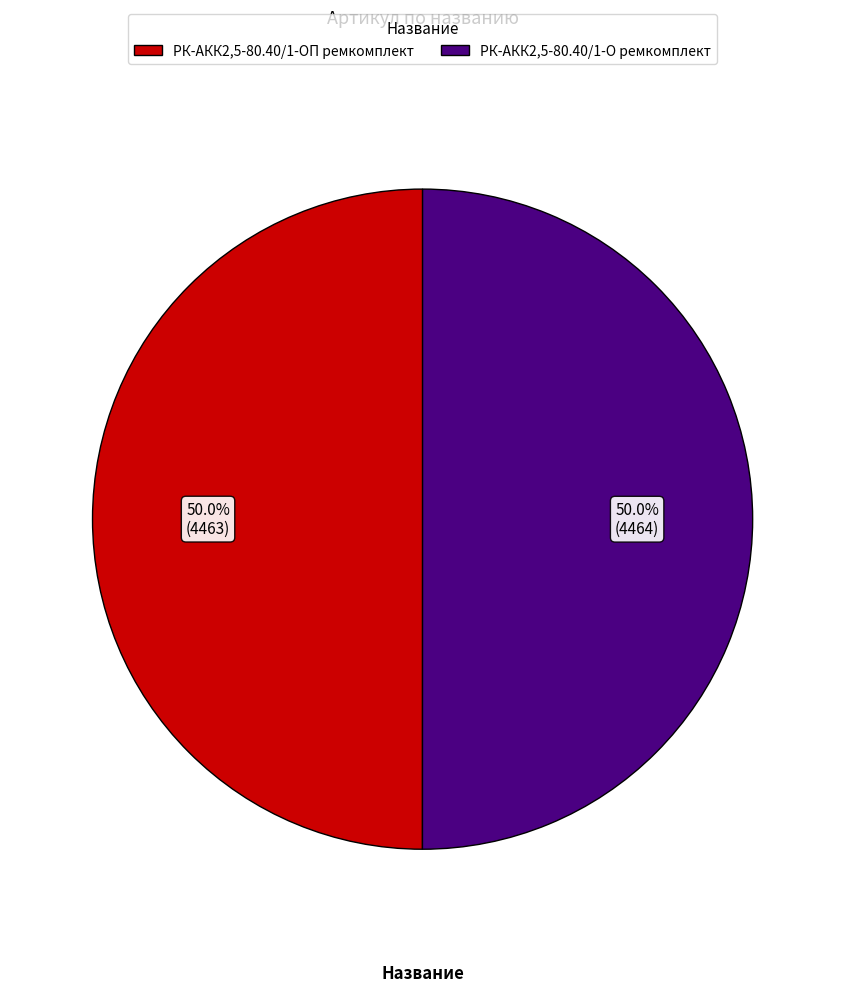

Approximately how many times larger is the value at РК-АКК2,5-80.40/1-ОП ремкомплект compared to РК-АКК2,5-80.40/1-О ремкомплект?

1.0